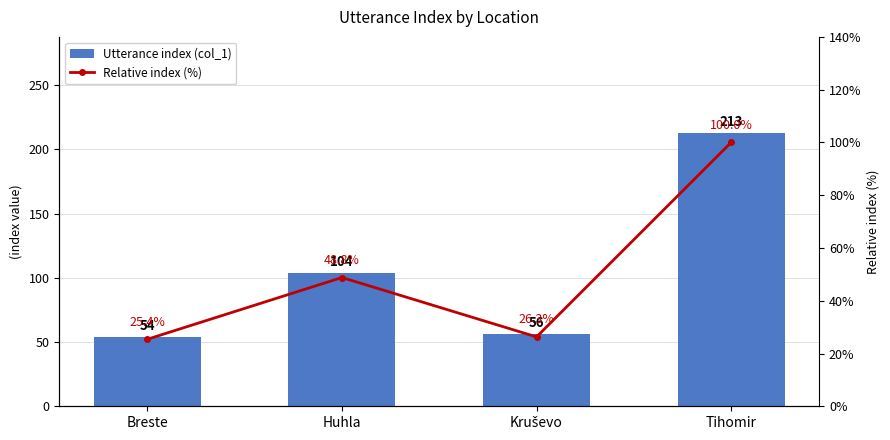

Is the value of Utterance index (col_1) at Tihomir greater than the value of Relative index (%) at Breste?

Yes